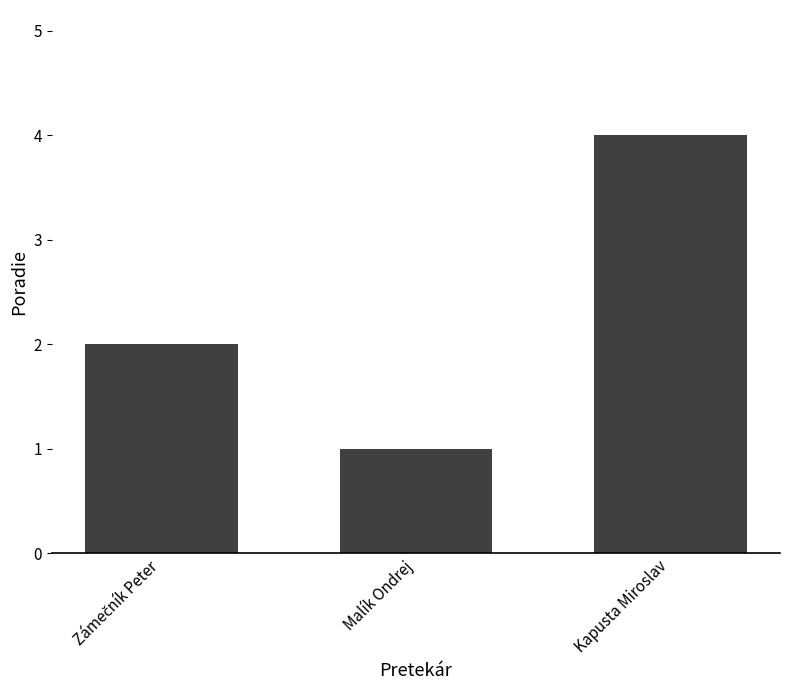

What is the greatest value displayed?

4